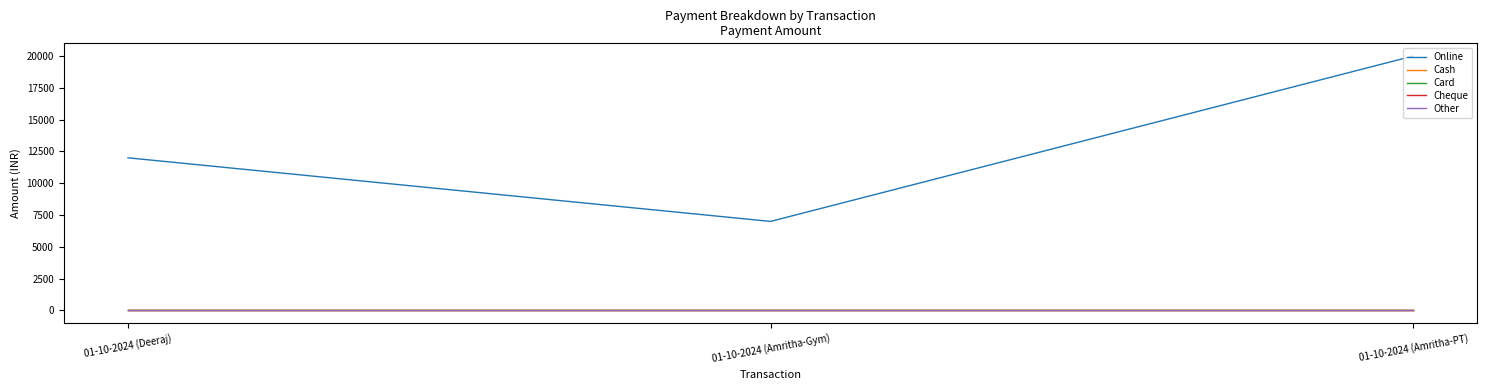

What is the label of the 1st point from the right?

01-10-2024 (Amritha-PT)